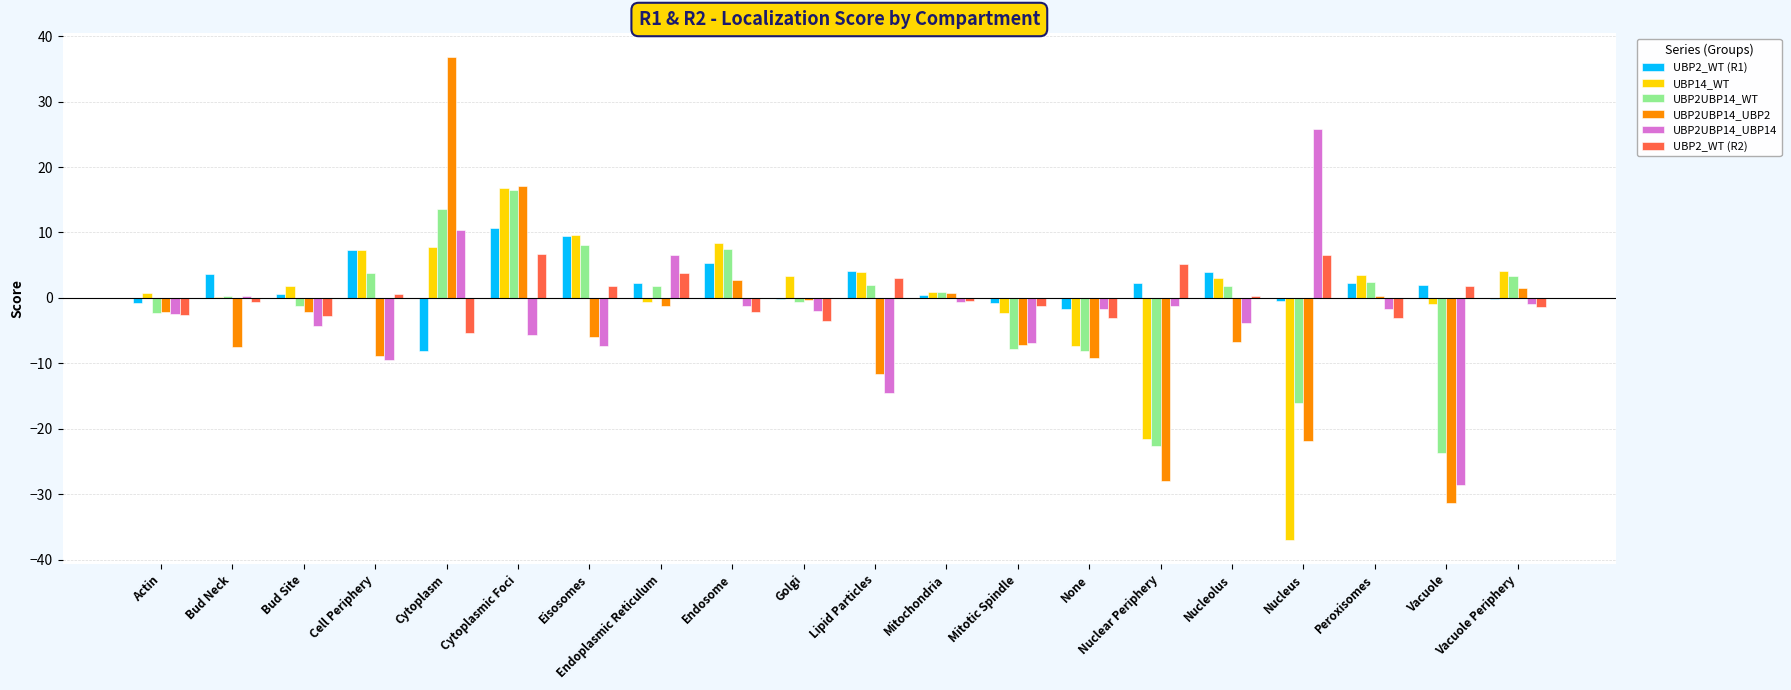

What is the maximum value shown in the chart?

36.7